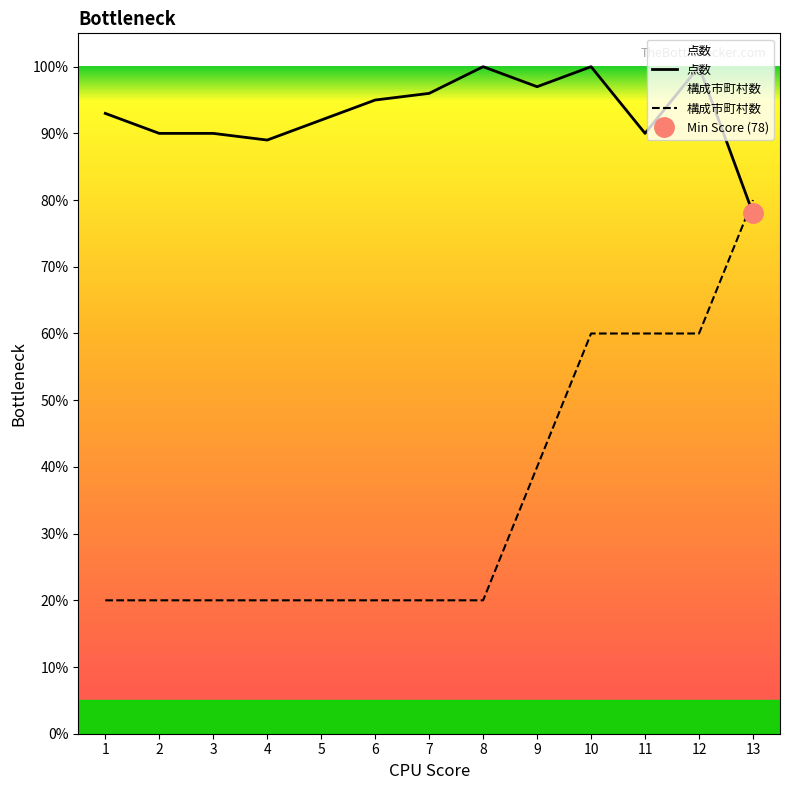

What is the total value across all series at 6?

115